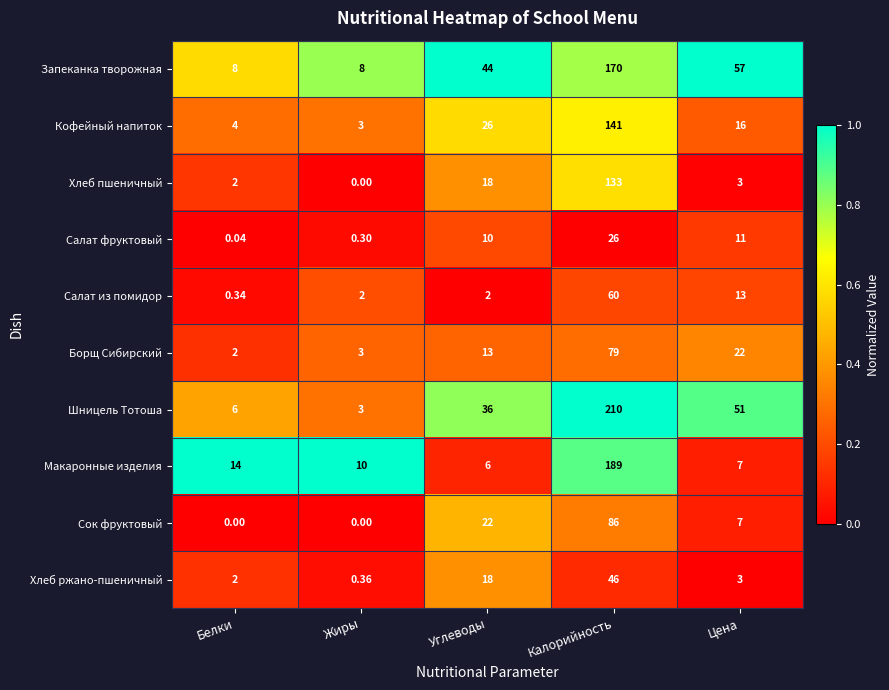

Which series has the largest range (max minus min)?

Шницель Тотоша